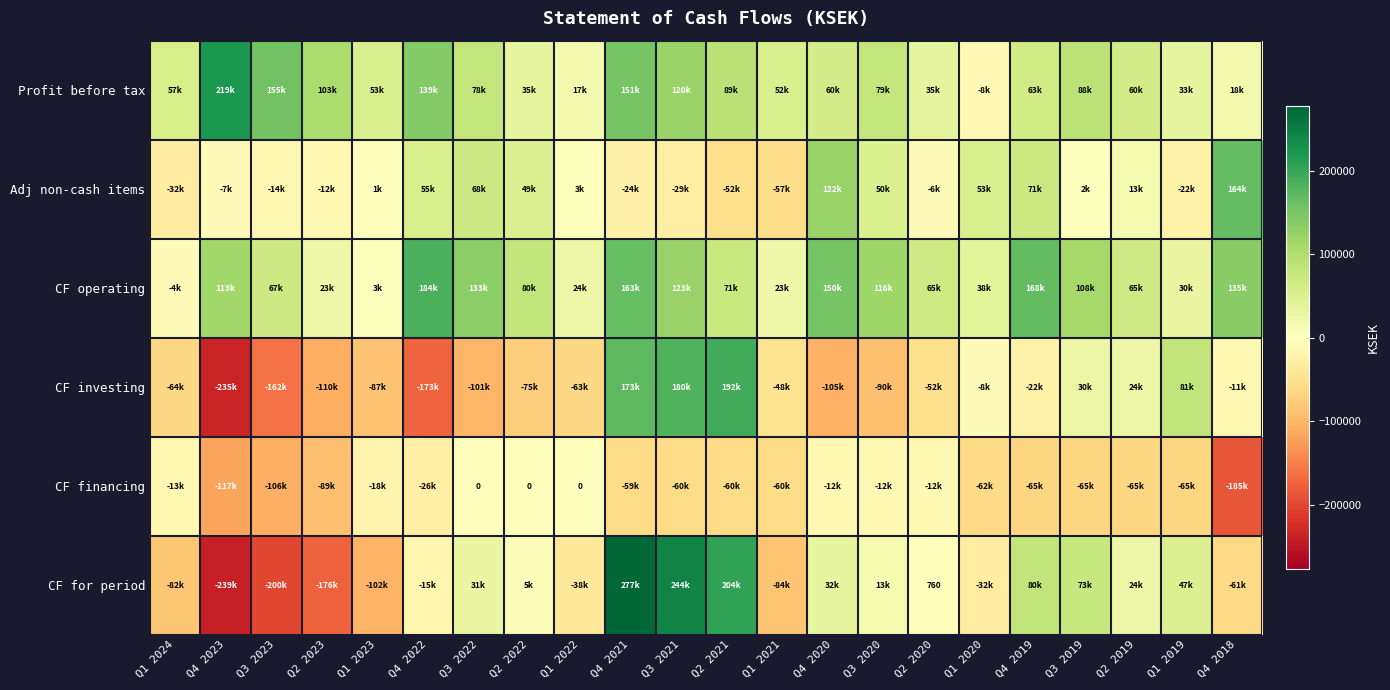

What is the sum of the CF investing values at Q3 2019 and Q3 2022?

-71404